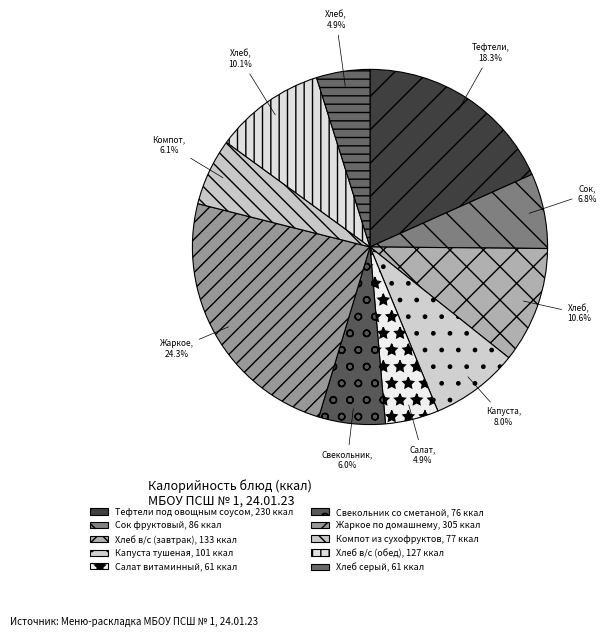

To the nearest percent, what is the combined percentage of Хлеб в/с (завтрак) and Свекольник со сметаной?

17%